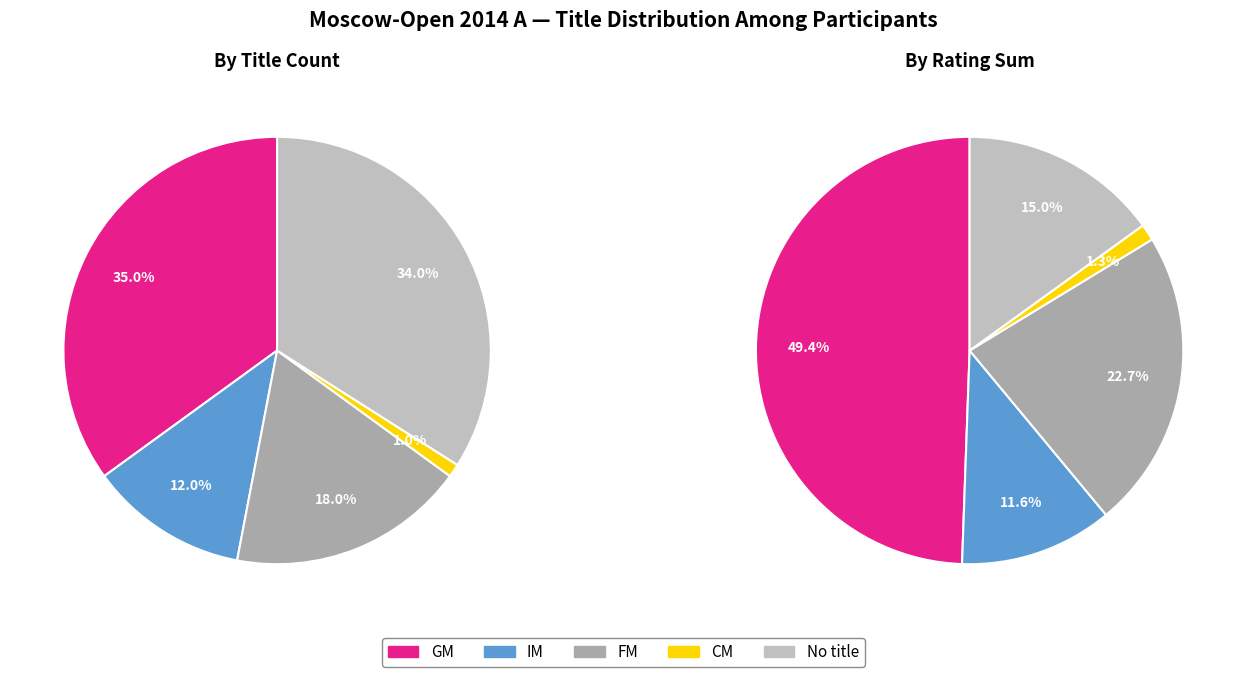

To the nearest percent, what is the combined percentage of IM and ?

46%